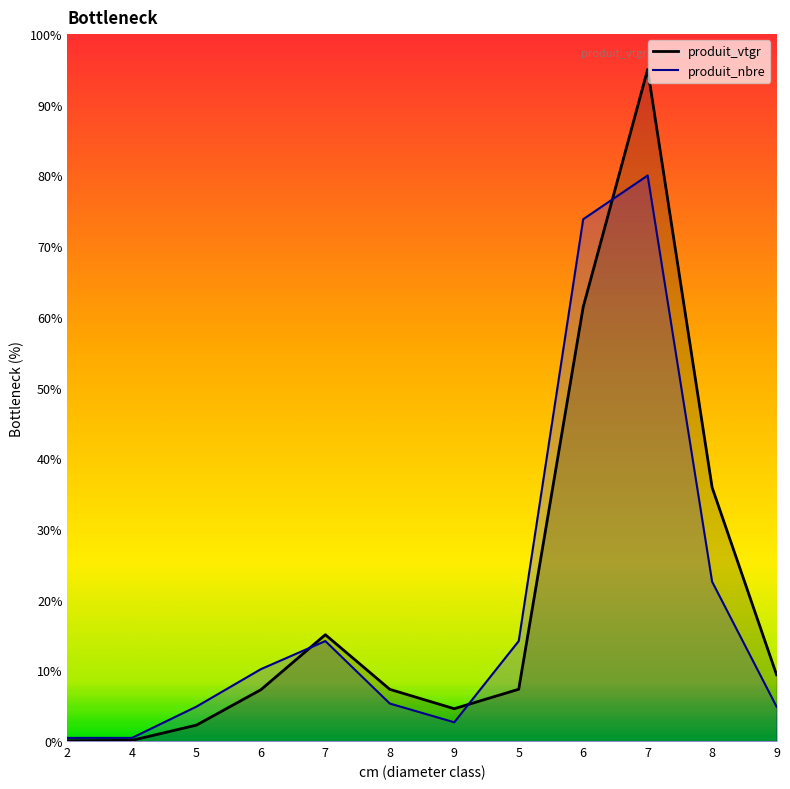

Is it true that produit_nbre equals 2.7 at 9?

True